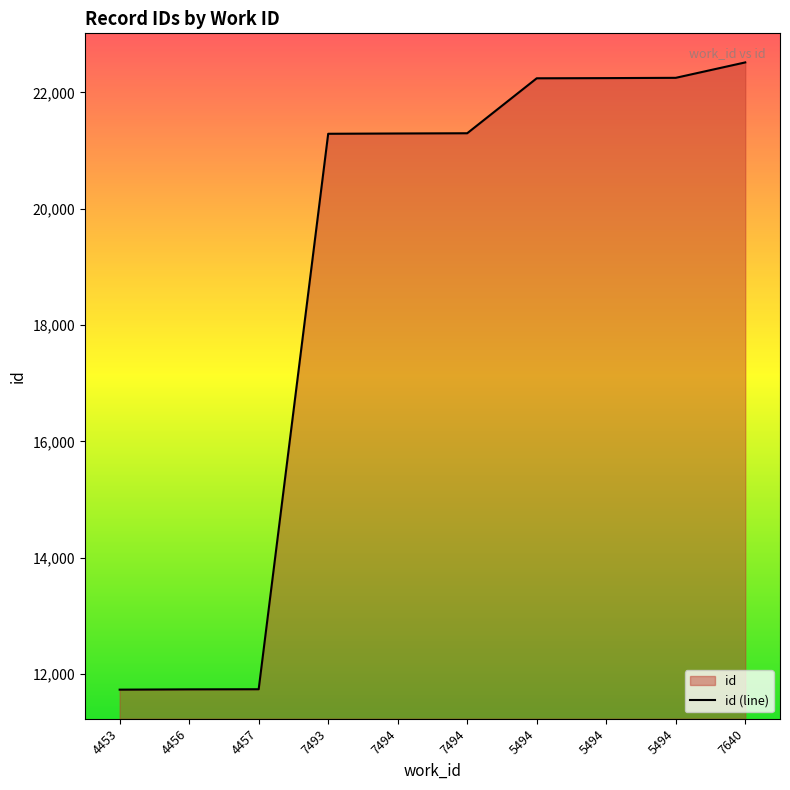

What is the change in value from 4456 to 5494?

+10515